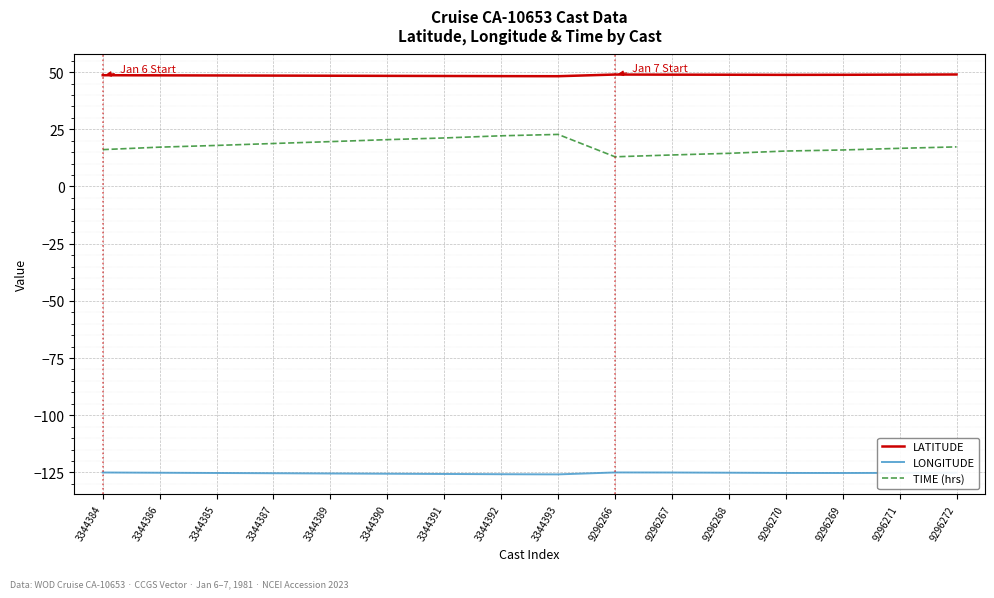

True or false: TIME (hrs) has a value of 17.9 at 3344385.

True